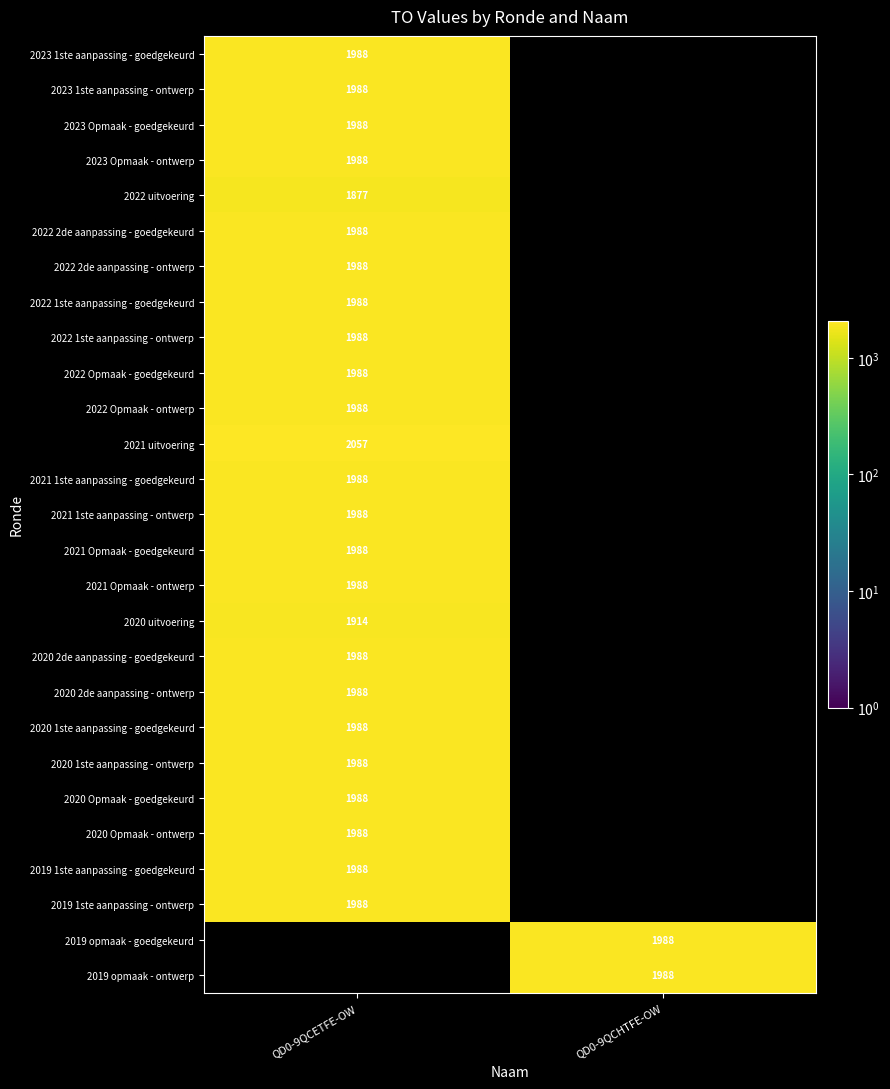

True or false: 2023 Opmaak - ontwerp has a value of 1988 at QD0-9QCETFE-OW.

True